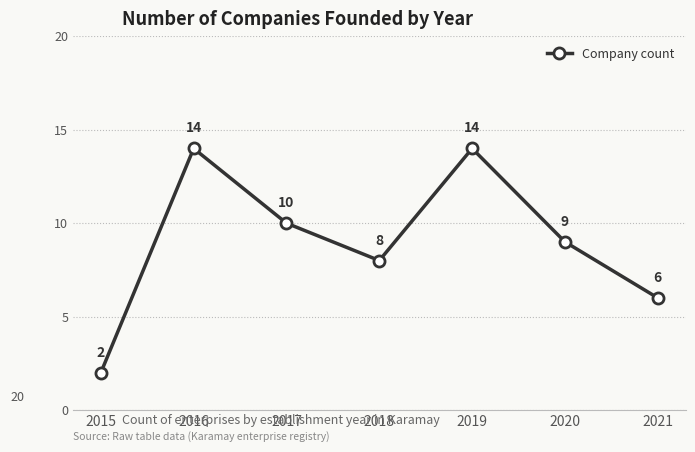

Where is the data nearest to the value 8?

2018